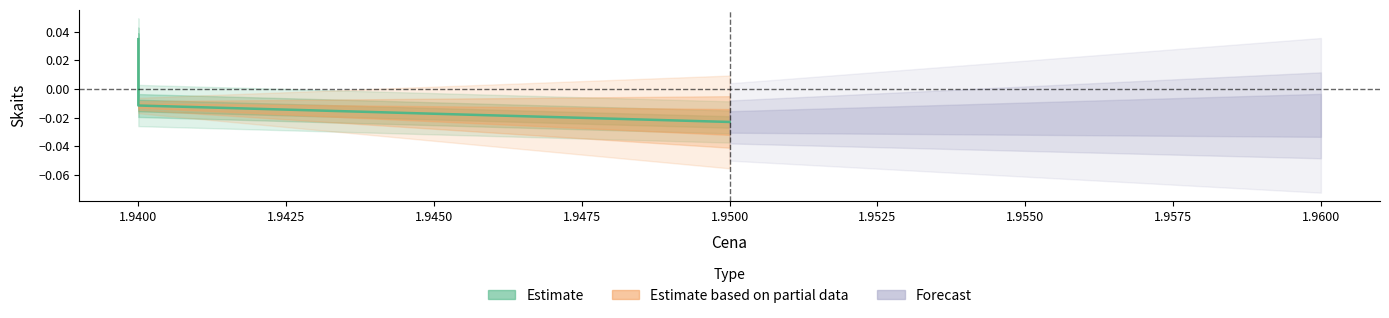

At which label is the value closest to 0?

1.94